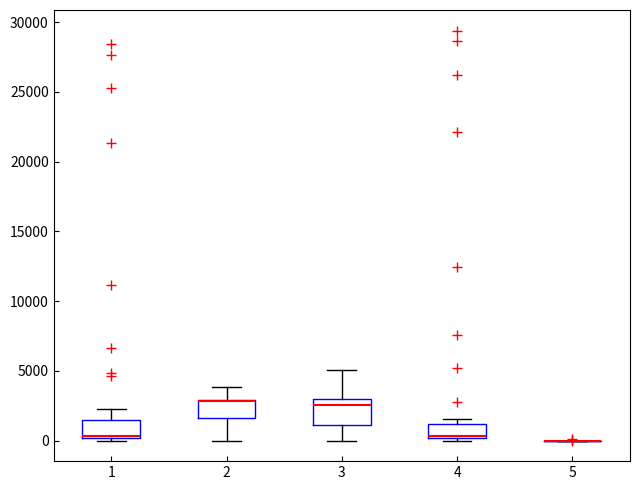

Where is the lower edge of the box at x = 1 on the y-axis? The values are not printed on the chart, so give them approximately, as read against the axis.

0